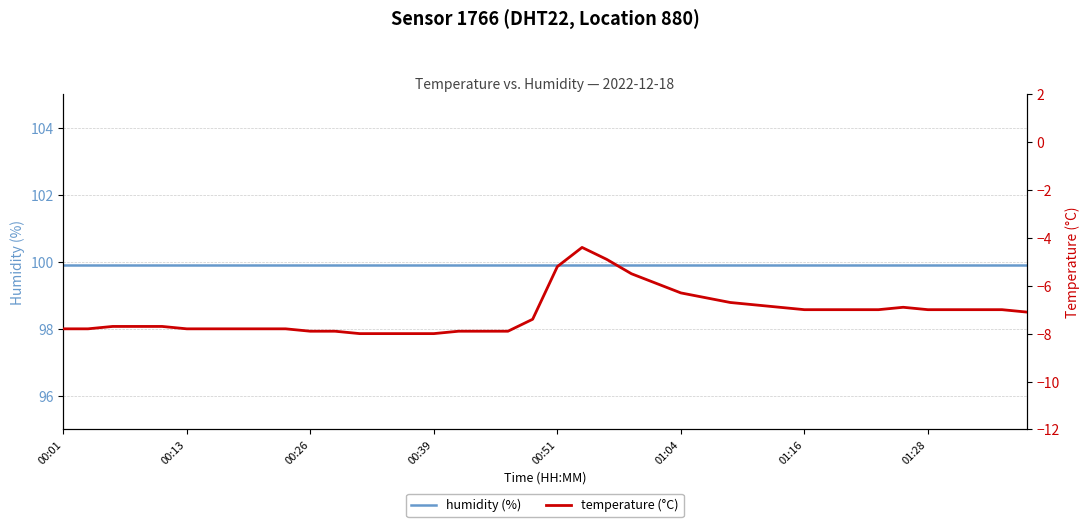

Rank the series at 01:04 from lowest to highest value.

temperature (°C), humidity (%)